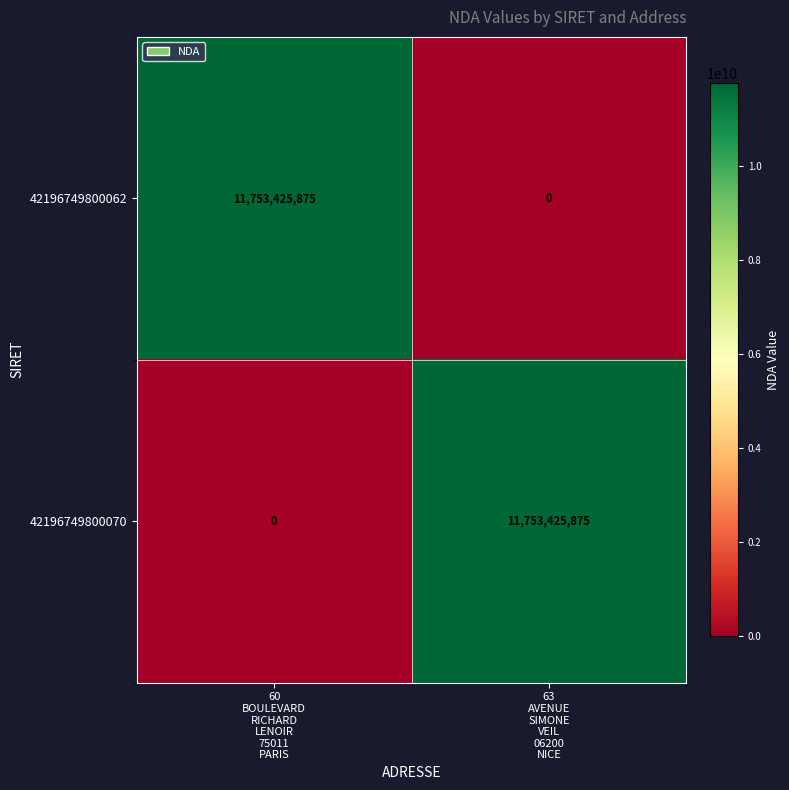

What is the average value of the 42196749800070 series?

5876712938